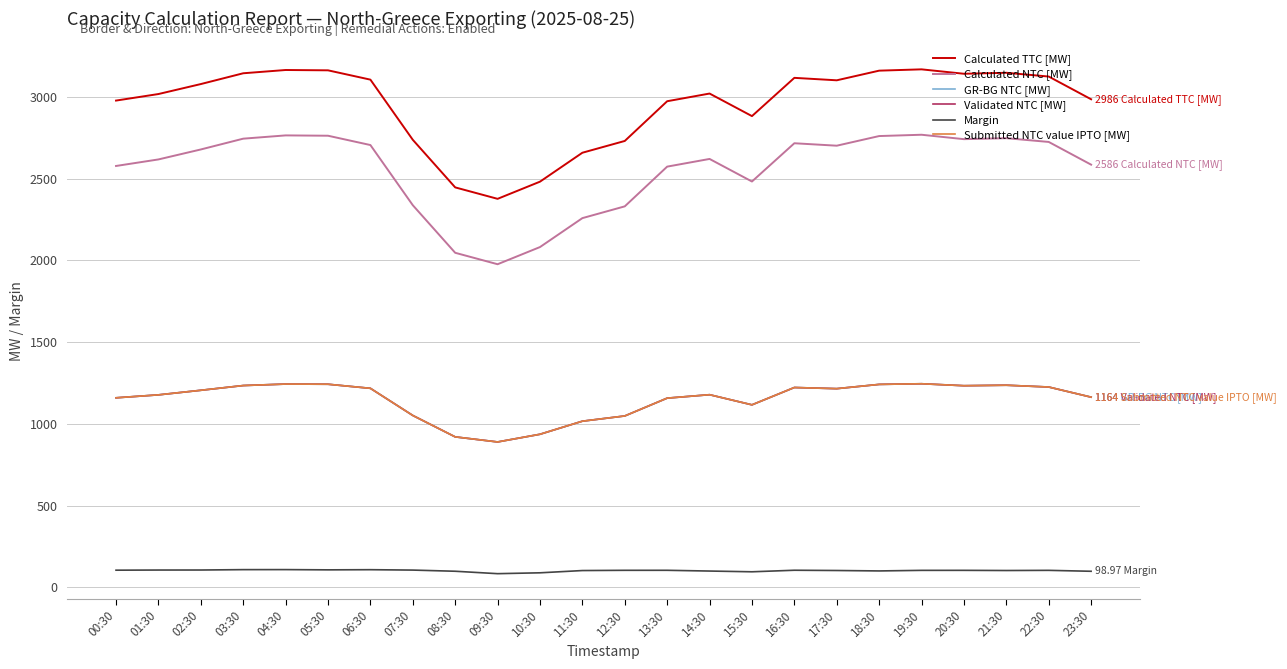

Reading left to right, transcribe all the data shown in this chart.

Calculated TTC [MW]: 00:30=2978.0	01:30=3018.0	02:30=3079.0	03:30=3145.0	04:30=3165.0	05:30=3163.0	06:30=3106.0	07:30=2738.0	08:30=2447.0	09:30=2377.0	10:30=2482.0	11:30=2659.0	12:30=2731.0	13:30=2974.0	14:30=3021.0	15:30=2883.0	16:30=3117.0	17:30=3102.0	18:30=3161.0	19:30=3169.0	20:30=3142.0	21:30=3148.0	22:30=3125.0	23:30=2986.0
Calculated NTC [MW]: 00:30=2578.0	01:30=2618.0	02:30=2679.0	03:30=2745.0	04:30=2765.0	05:30=2763.0	06:30=2706.0	07:30=2338.0	08:30=2047.0	09:30=1977.0	10:30=2082.0	11:30=2259.0	12:30=2331.0	13:30=2574.0	14:30=2621.0	15:30=2483.0	16:30=2717.0	17:30=2702.0	18:30=2761.0	19:30=2769.0	20:30=2742.0	21:30=2748.0	22:30=2725.0	23:30=2586.0
GR-BG NTC [MW]: 00:30=1160.0	01:30=1178.0	02:30=1206.0	03:30=1235.0	04:30=1244.0	05:30=1243.0	06:30=1218.0	07:30=1052.0	08:30=921.0	09:30=890.0	10:30=937.0	11:30=1017.0	12:30=1049.0	13:30=1158.0	14:30=1179.0	15:30=1117.0	16:30=1223.0	17:30=1216.0	18:30=1242.0	19:30=1246.0	20:30=1234.0	21:30=1237.0	22:30=1226.0	23:30=1164.0
Validated NTC [MW]: 00:30=1160.0	01:30=1178.0	02:30=1206.0	03:30=1235.0	04:30=1244.0	05:30=1243.0	06:30=1218.0	07:30=1052.0	08:30=921.0	09:30=890.0	10:30=937.0	11:30=1017.0	12:30=1049.0	13:30=1158.0	14:30=1179.0	15:30=1117.0	16:30=1223.0	17:30=1216.0	18:30=1242.0	19:30=1246.0	20:30=1234.0	21:30=1237.0	22:30=1226.0	23:30=1164.0
Margin: 00:30=105.6	01:30=106.5	02:30=106.7	03:30=109.0	04:30=109.2	05:30=107.7	06:30=108.7	07:30=106.2	08:30=99.1	09:30=84.3	10:30=89.6	11:30=103.4	12:30=104.9	13:30=105.0	14:30=100.4	15:30=95.8	16:30=105.3	17:30=103.7	18:30=101.1	19:30=104.6	20:30=104.7	21:30=103.6	22:30=104.7	23:30=99.0
Submitted NTC value IPTO [MW]: 00:30=1160.0	01:30=1178.0	02:30=1206.0	03:30=1235.0	04:30=1244.0	05:30=1243.0	06:30=1218.0	07:30=1052.0	08:30=921.0	09:30=890.0	10:30=937.0	11:30=1017.0	12:30=1049.0	13:30=1158.0	14:30=1179.0	15:30=1117.0	16:30=1223.0	17:30=1216.0	18:30=1242.0	19:30=1246.0	20:30=1234.0	21:30=1237.0	22:30=1226.0	23:30=1164.0